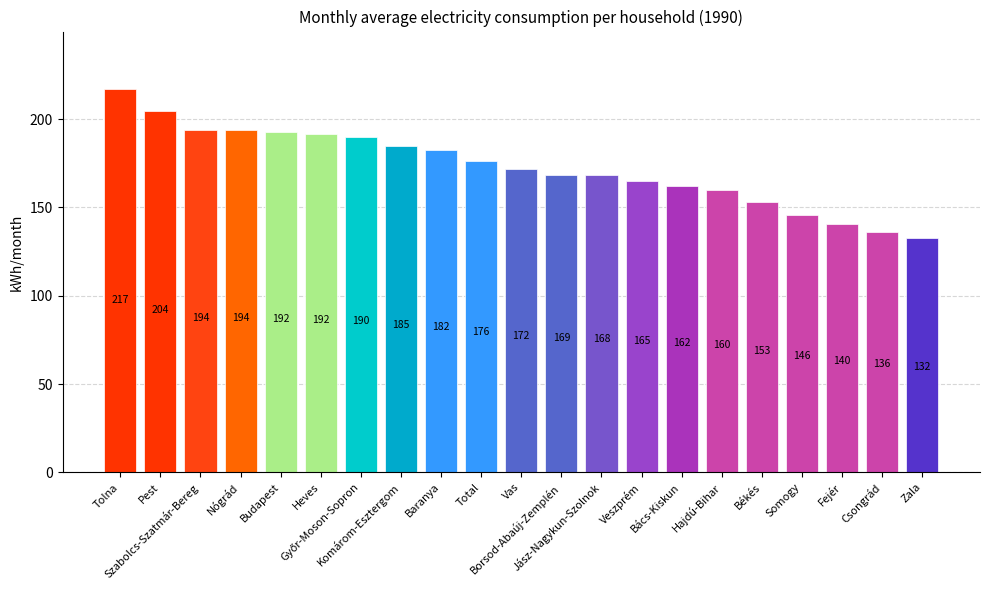

What is the maximum value shown in the chart?

217.0